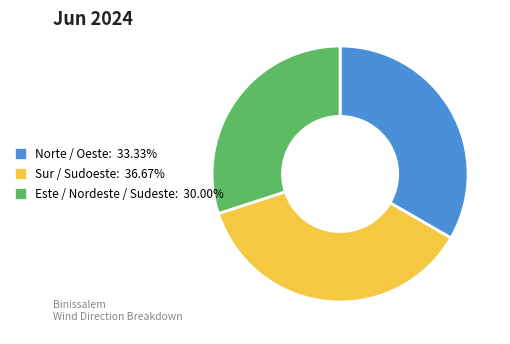

Does any single category account for the majority?

No